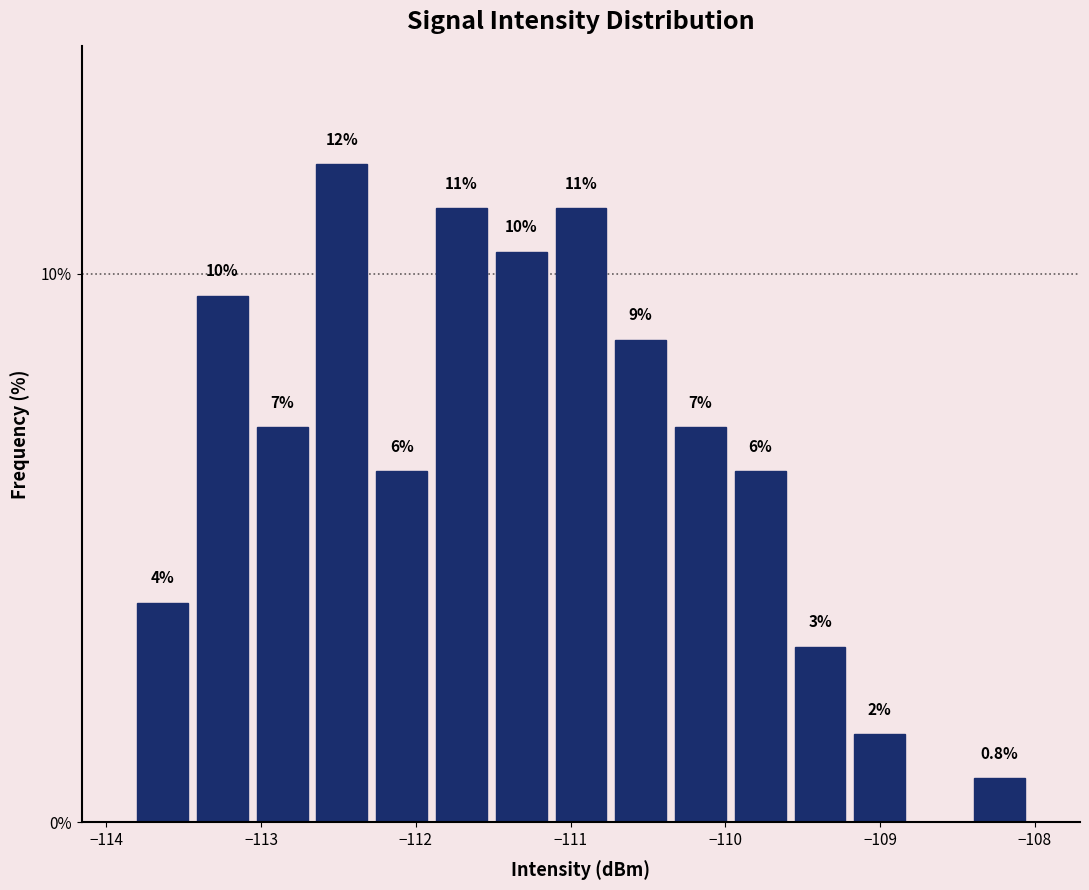

Around what value on the x-axis is the tallest bar? Give the approximate position of its centre, as read against the axis.

-112.5